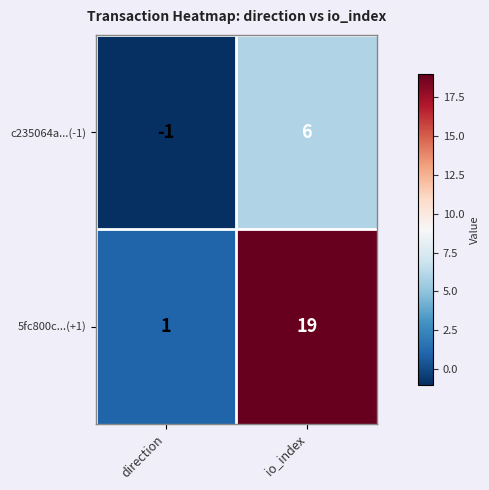

Reading left to right, what are all the values shown in this chart?

c235064a...(-1): -1	6
5fc800c...(+1): 1	19